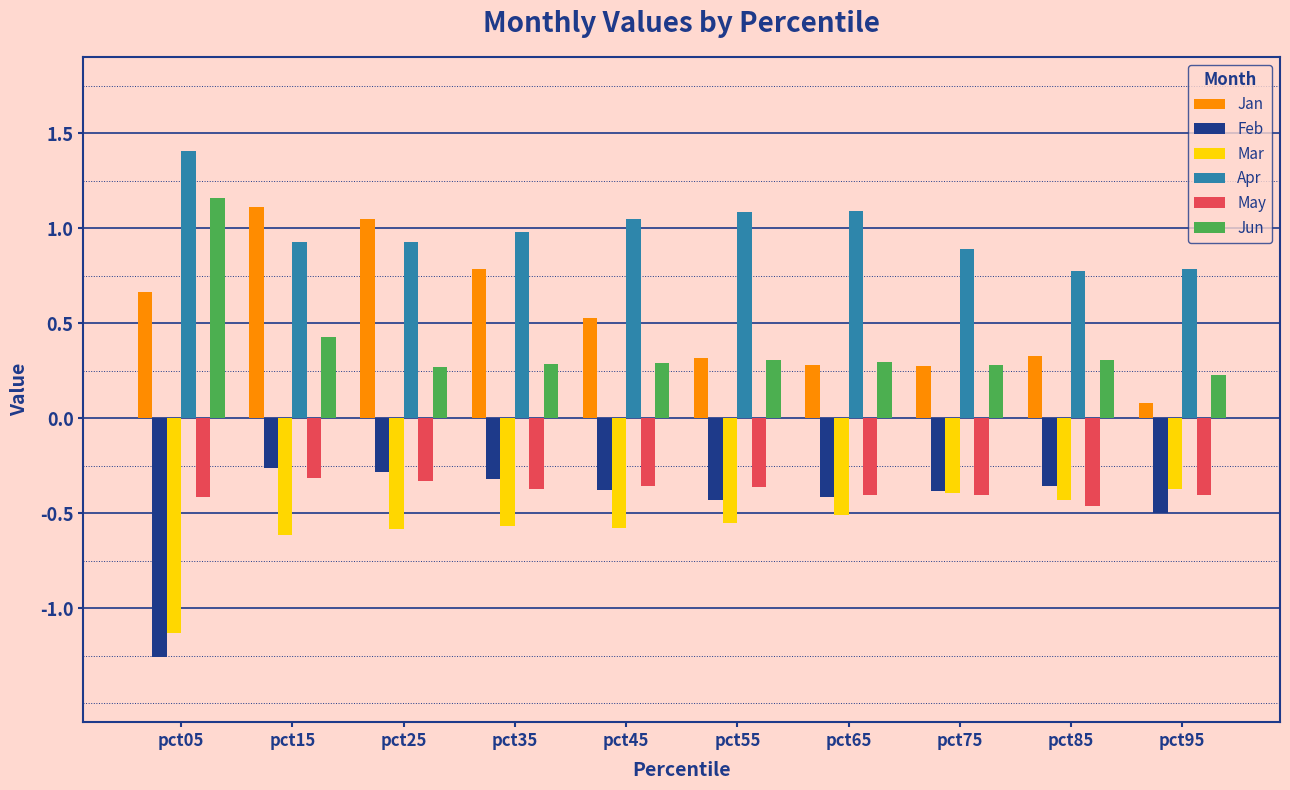

What is the minimum value for Jan?

0.1